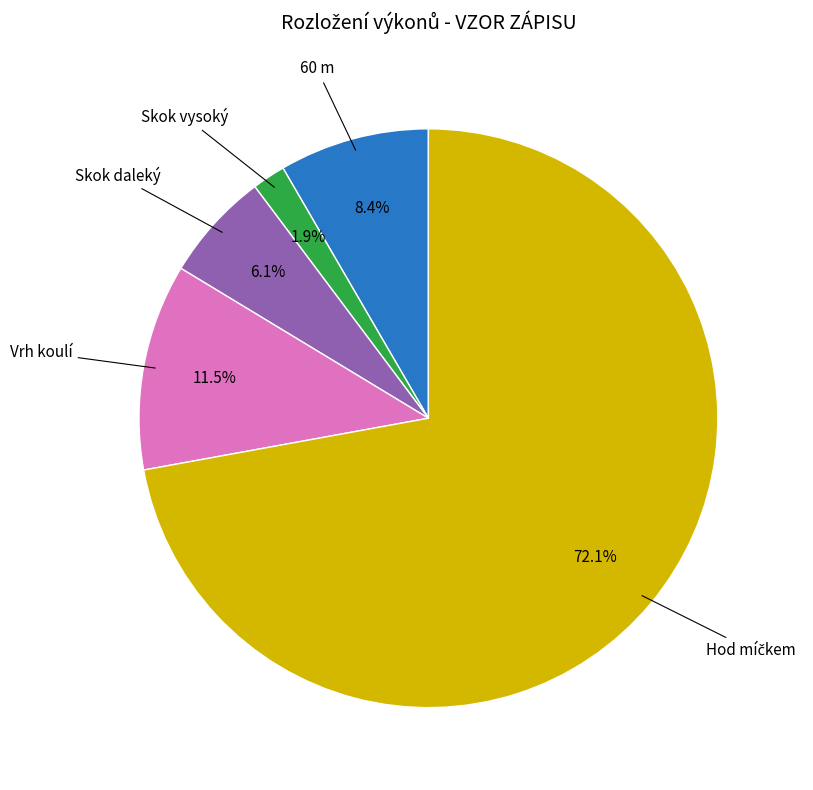

How many segments does this pie chart have?

5